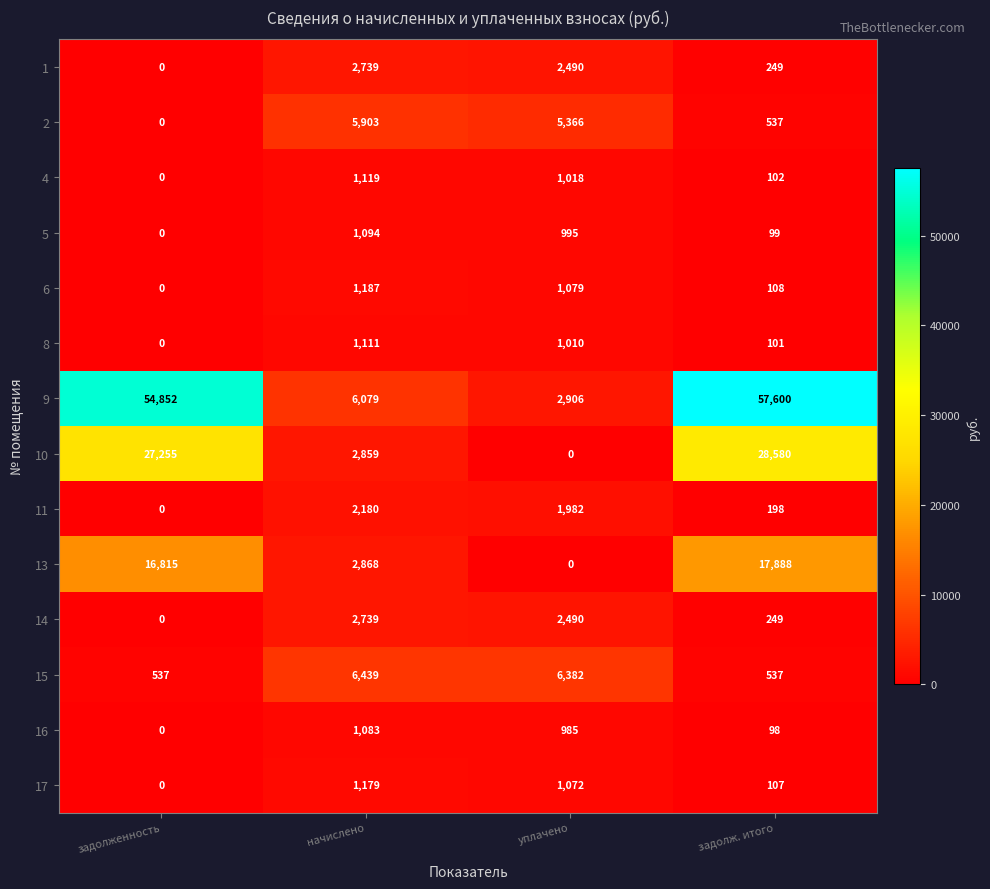

Which label corresponds to the largest value in the chart?

задолж. итого